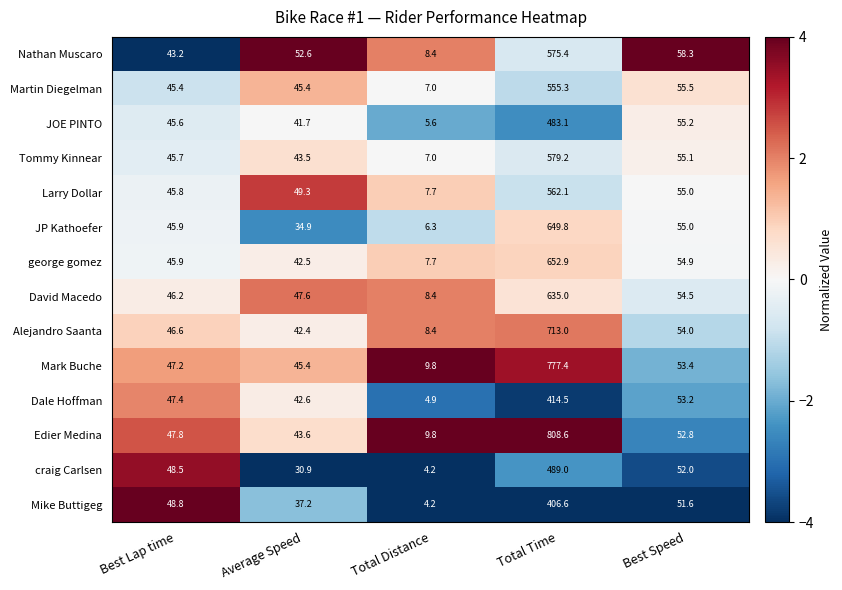

Which series has the largest range (max minus min)?

Edier Medina